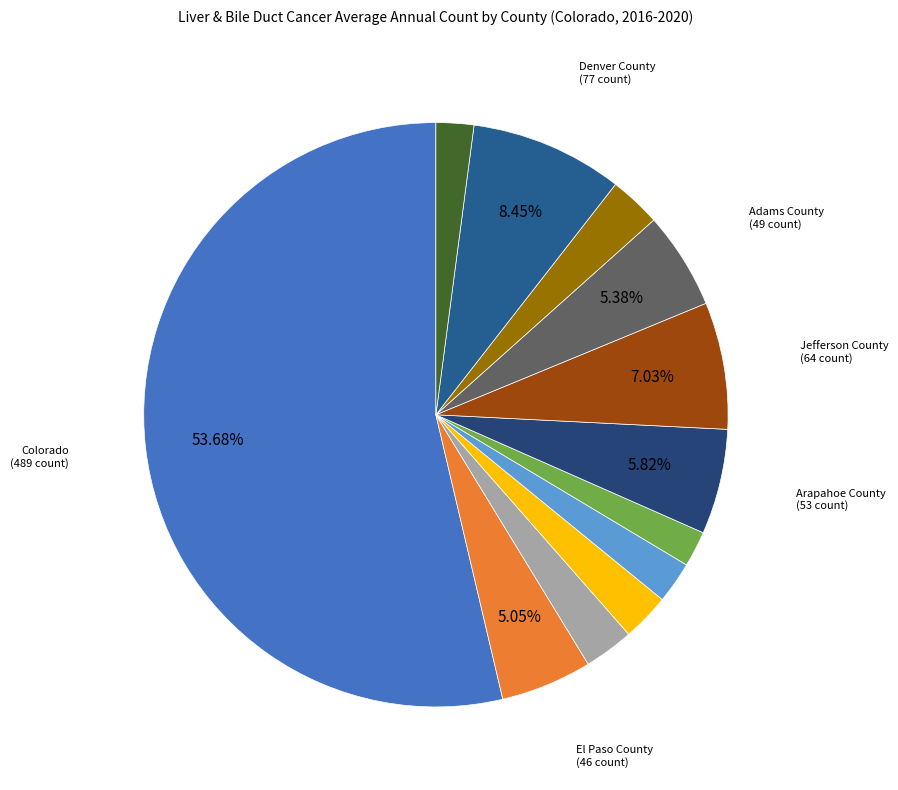

Which category has the biggest portion of the pie?

Colorado